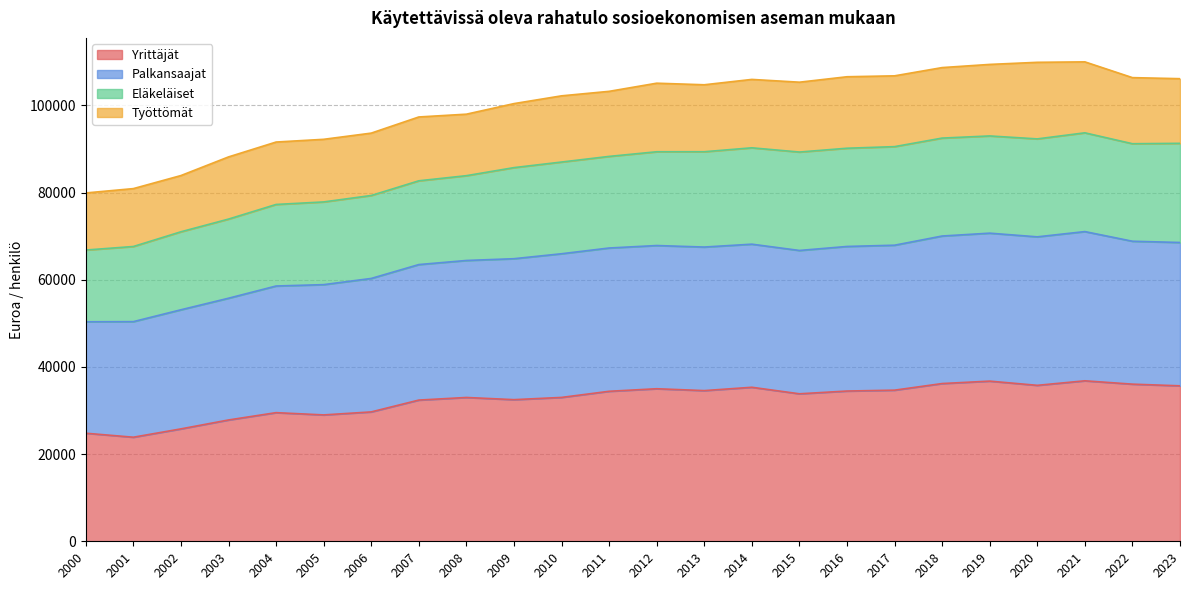

Is the value of Palkansaajat at 2007 greater than the value of Yrittäjät at 2007?

Yes